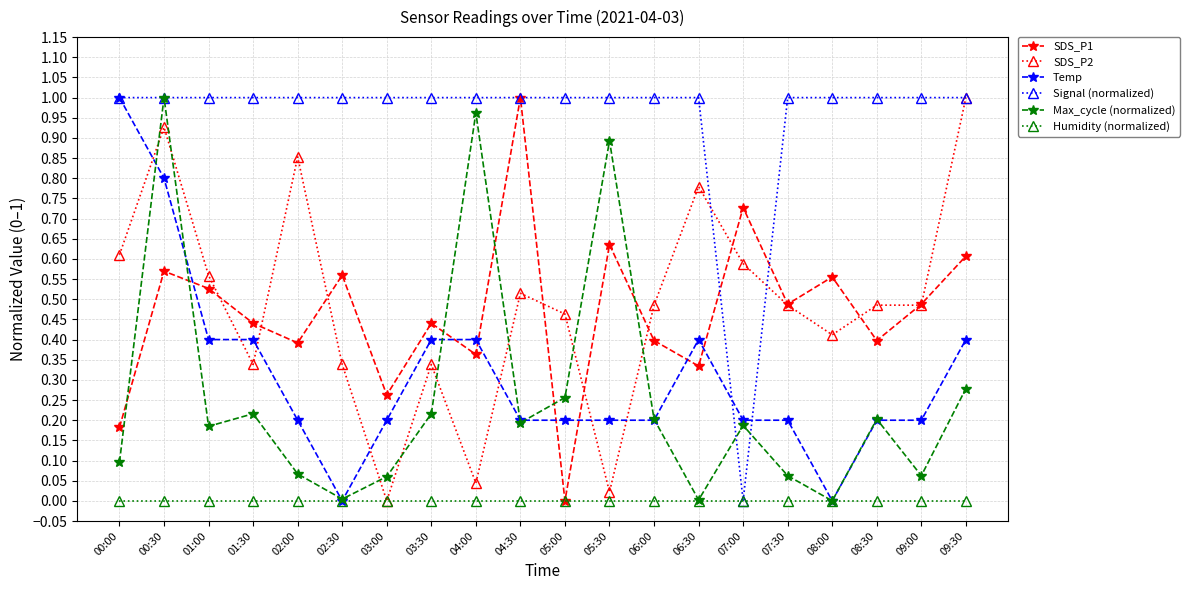

How many lines are shown in the chart?

6